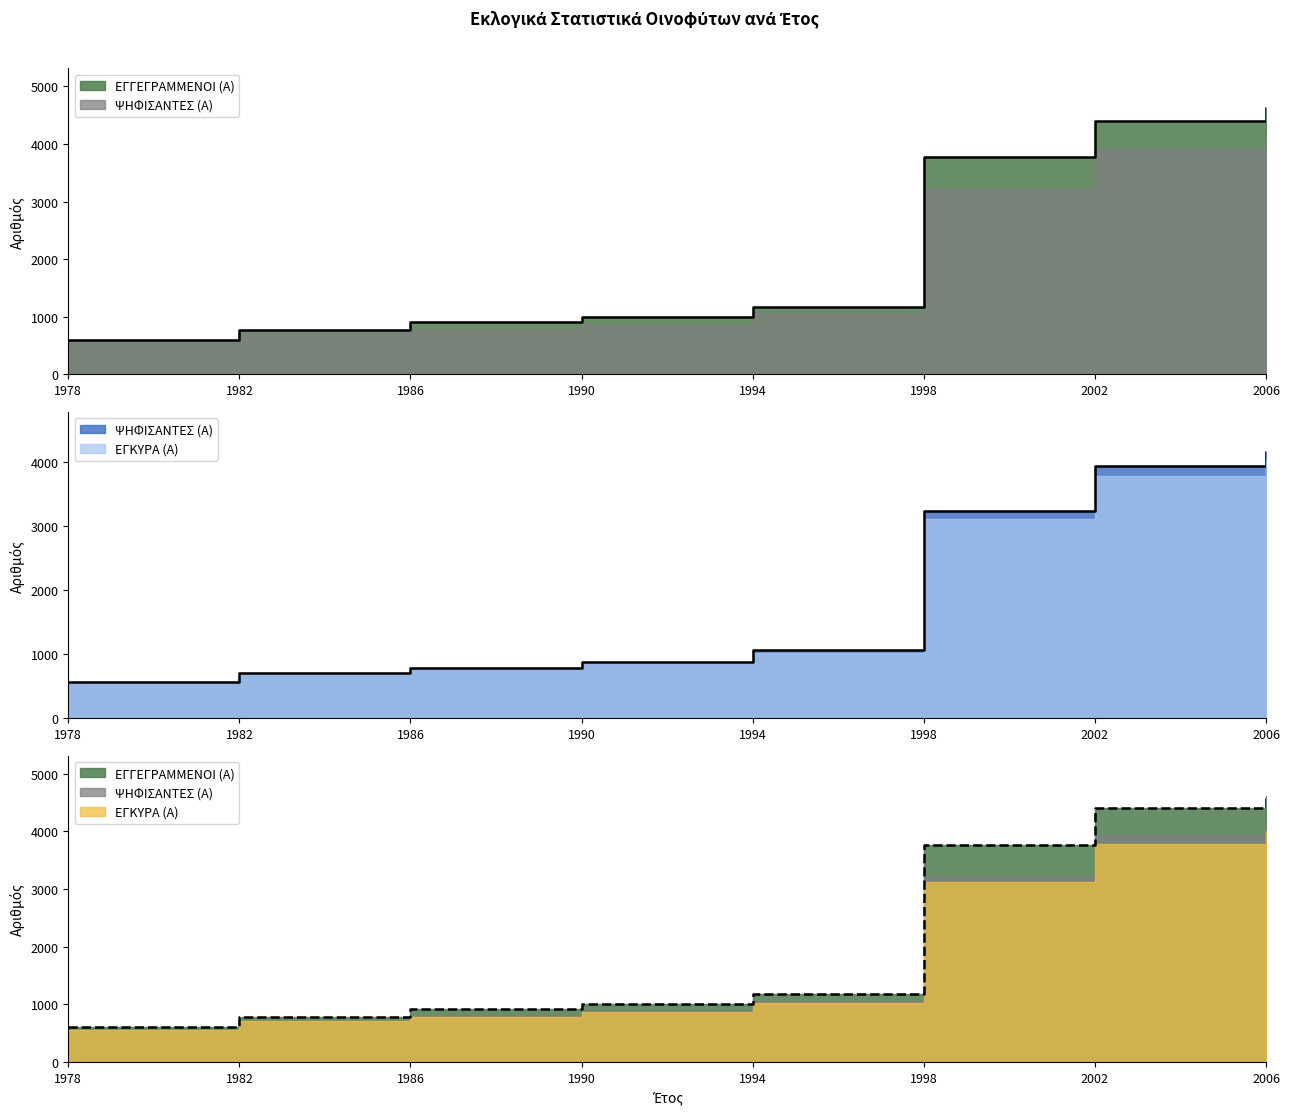

True or false: ΕΓΚΥΡΑ (Α) and ΨΗΦΙΣΑΝΤΕΣ (Α) intersect in this chart.

False